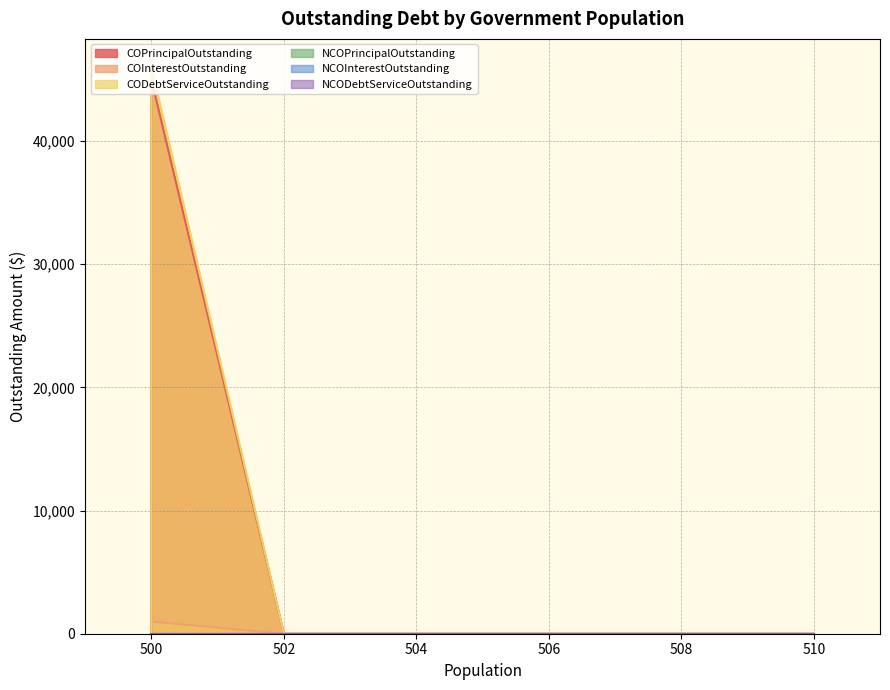

How many values in CODebtServiceOutstanding are above zero?

1